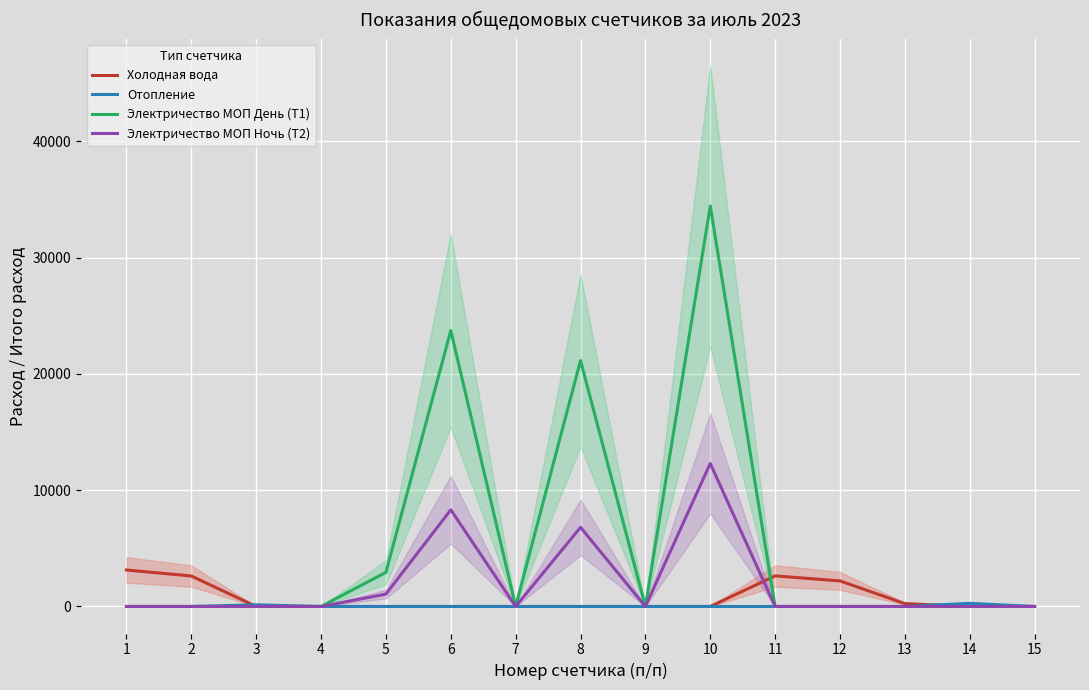

Which series has the largest total across all categories?

Электричество МОП День (Т1)